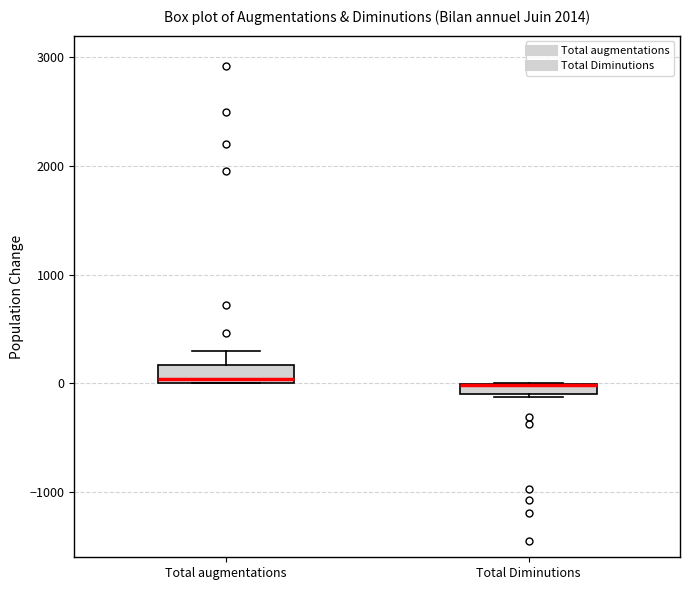

Where is the lower edge of the box for Total Diminutions on the y-axis? The values are not printed on the chart, so give them approximately, as read against the axis.

-100